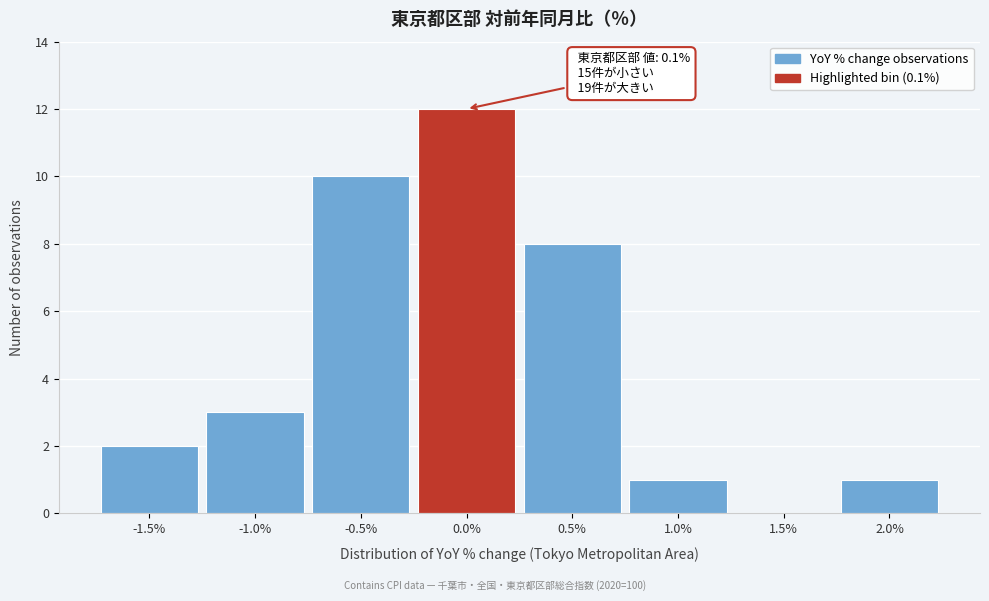

Reading left to right, transcribe all the data shown in this chart.

-1.5%=2	-1.0%=3	-0.5%=10	0.0%=12	0.5%=8	1.0%=1	1.5%=0	2.0%=1